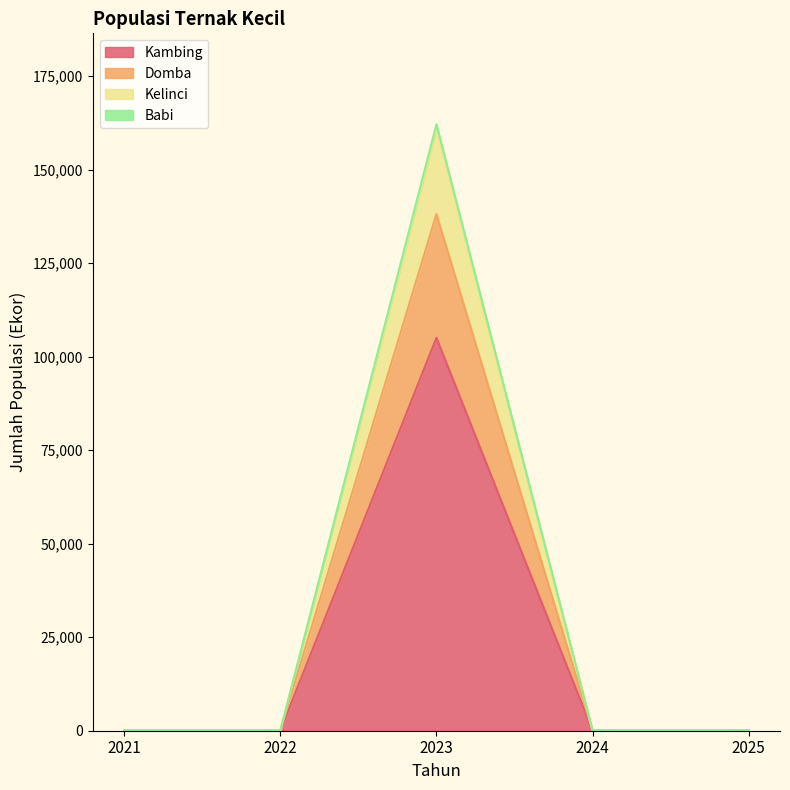

The value of Domba at 2024 is 42905. True or false?

False